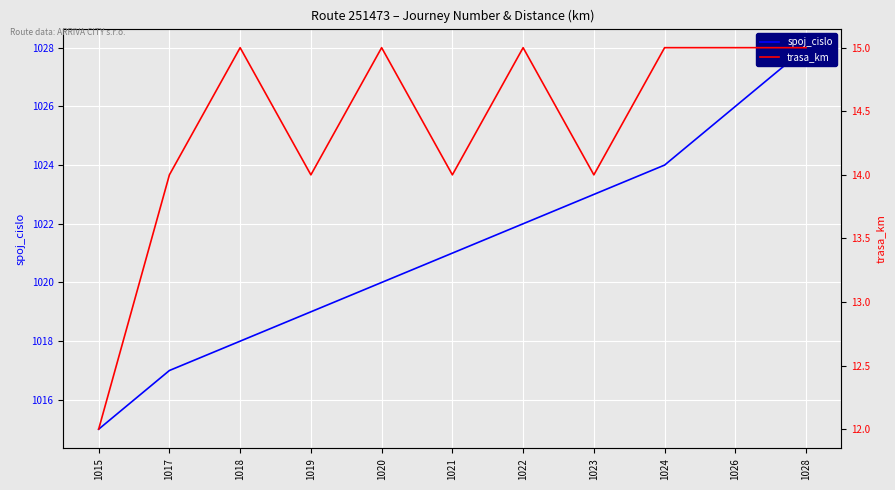

The value of trasa_km at 1018 is 15. True or false?

True